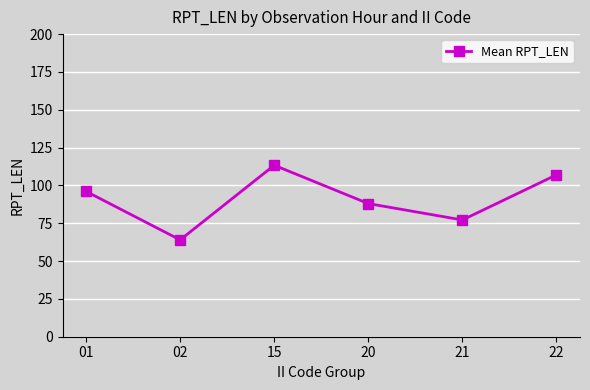

Is this an area chart (filled region under the line)?

No